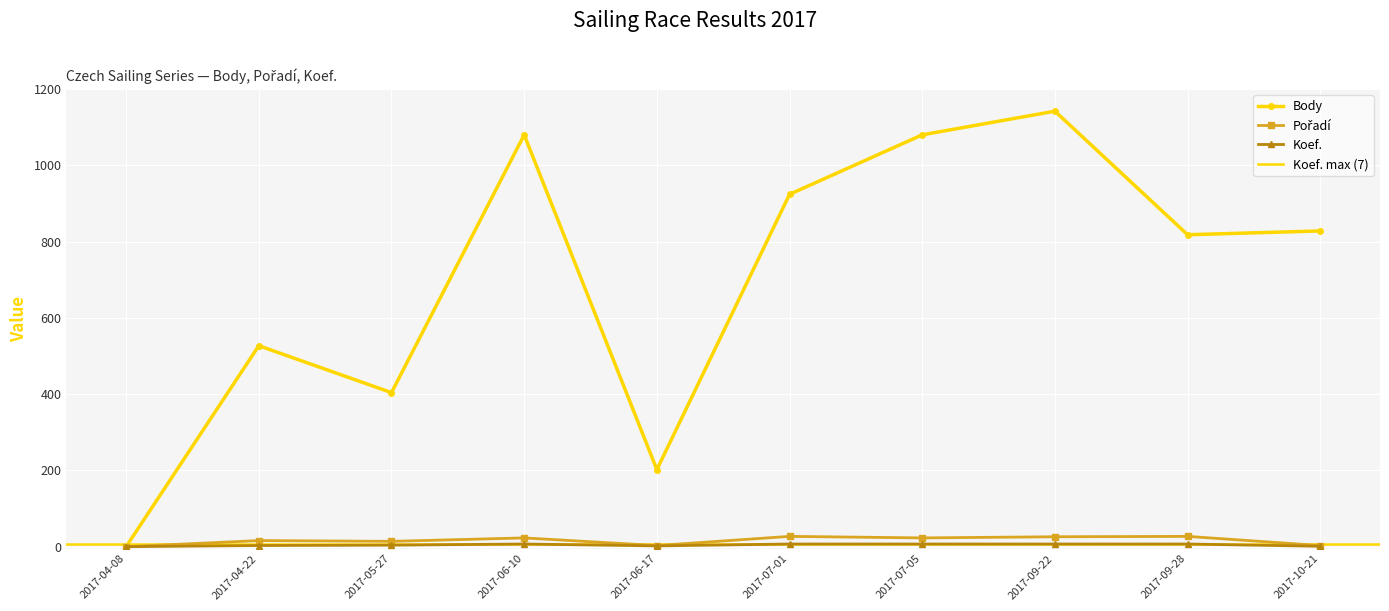

Where is the first local maximum for Pořadí?

2017-04-22